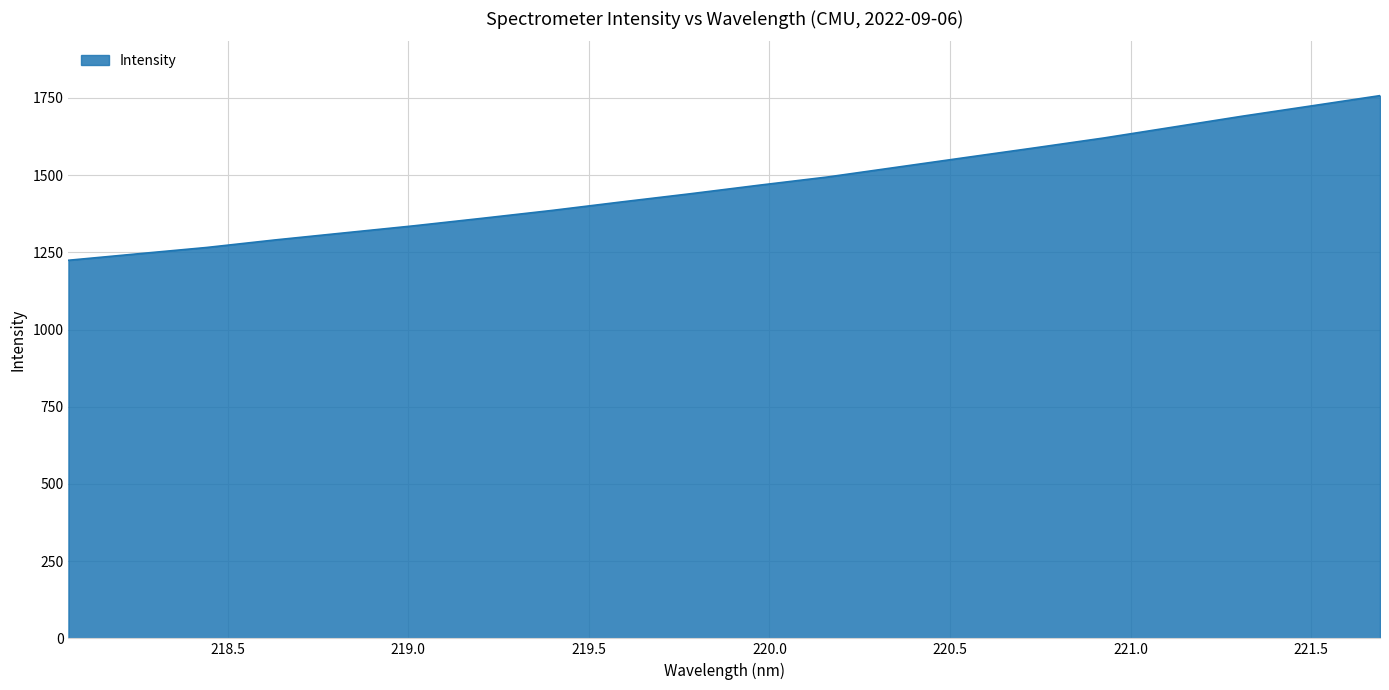

What is the smallest value displayed?

1224.2